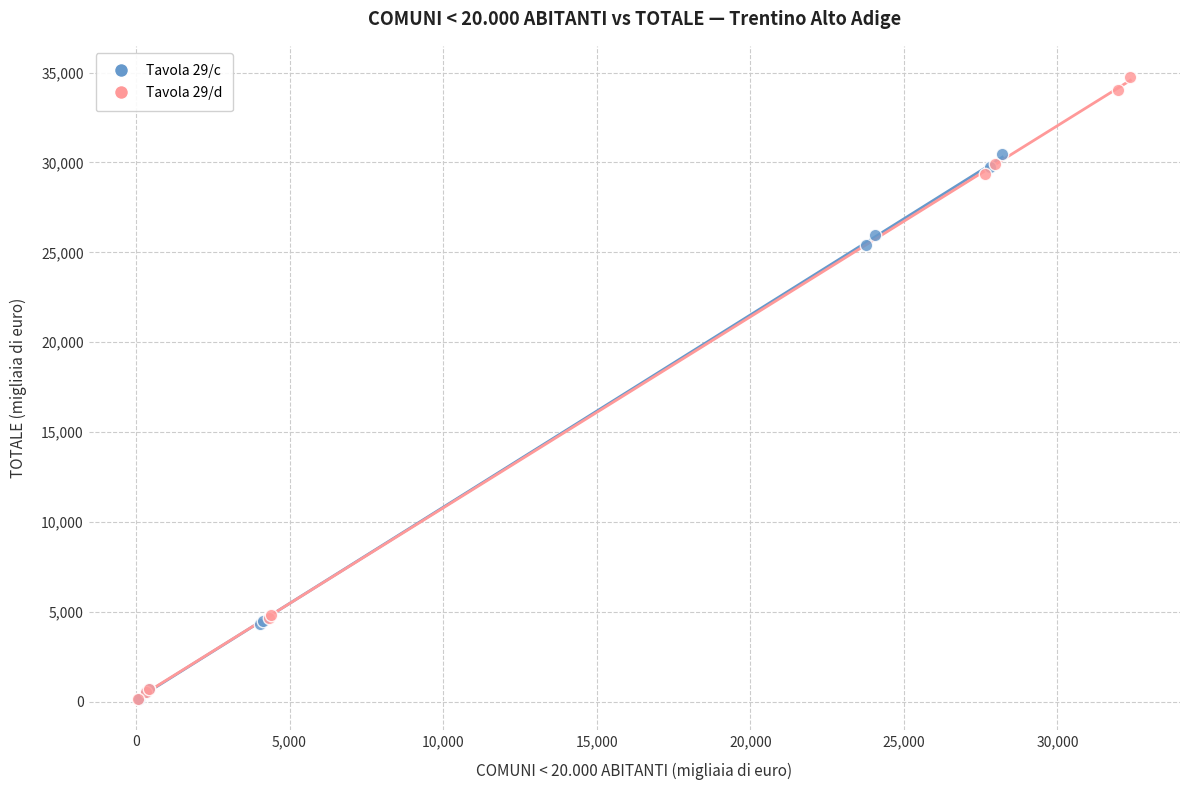

Which series has the largest Y range (max minus min)?

Tavola 29/d